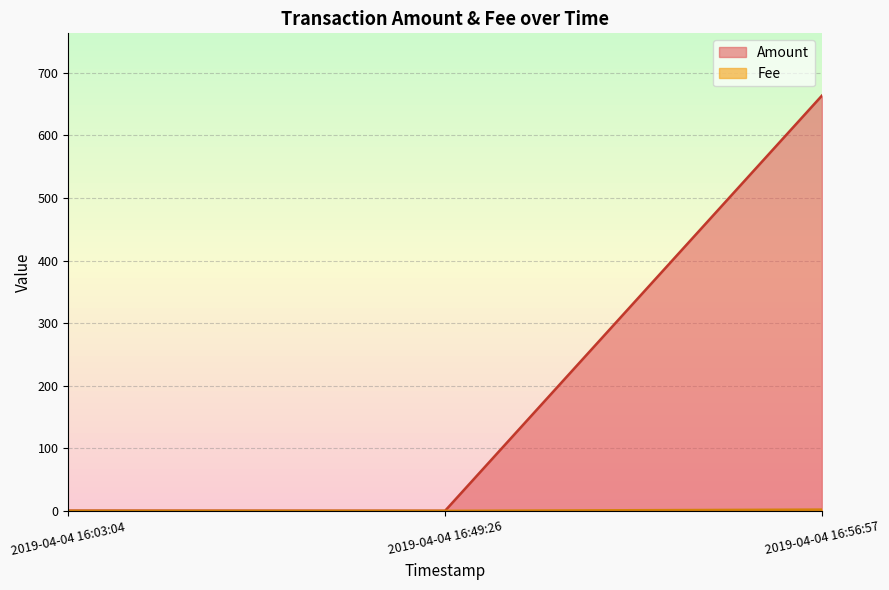

Which series changed the most between 2019-04-04 16:49:26 and 2019-04-04 16:03:04?

Amount